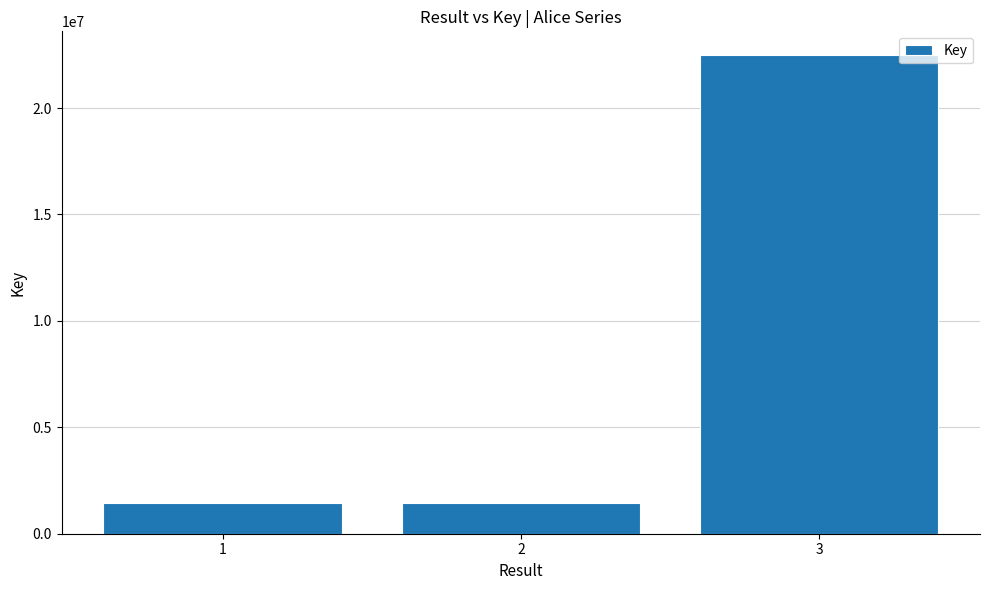

What is the difference between the values at 3 and 2?

21043101